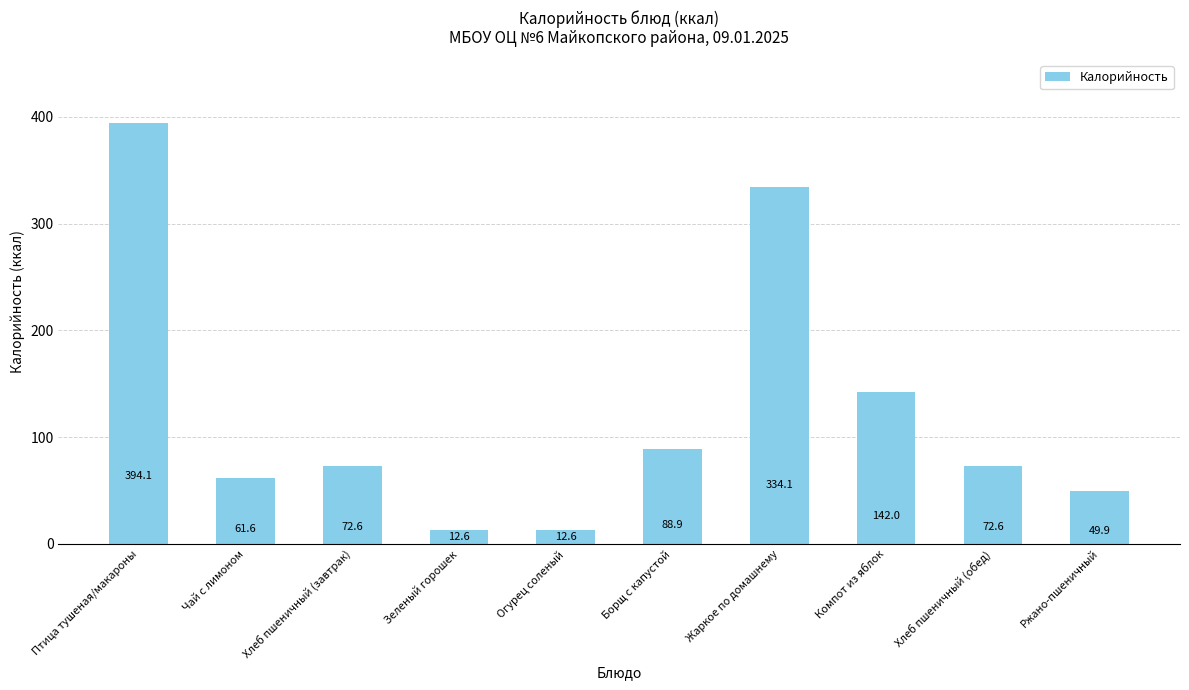

How many categories are shown in the chart?

10